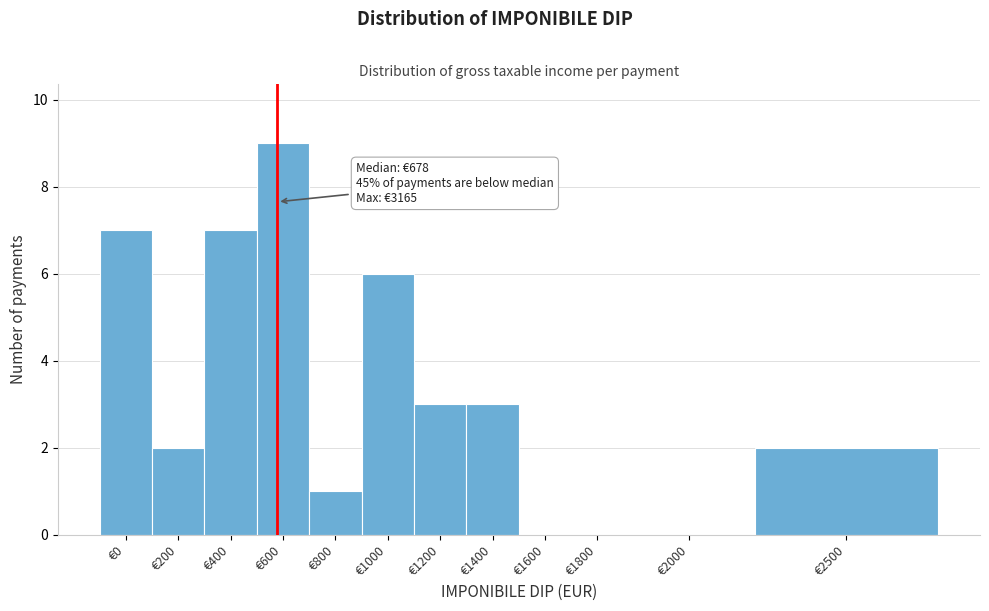

Reading left to right, transcribe all the data shown in this chart.

€0=7	€200=2	€400=7	€600=9	€800=1	€1000=6	€1200=3	€1400=3	€1600=0	€1800=0	€2000=0	€2500=2